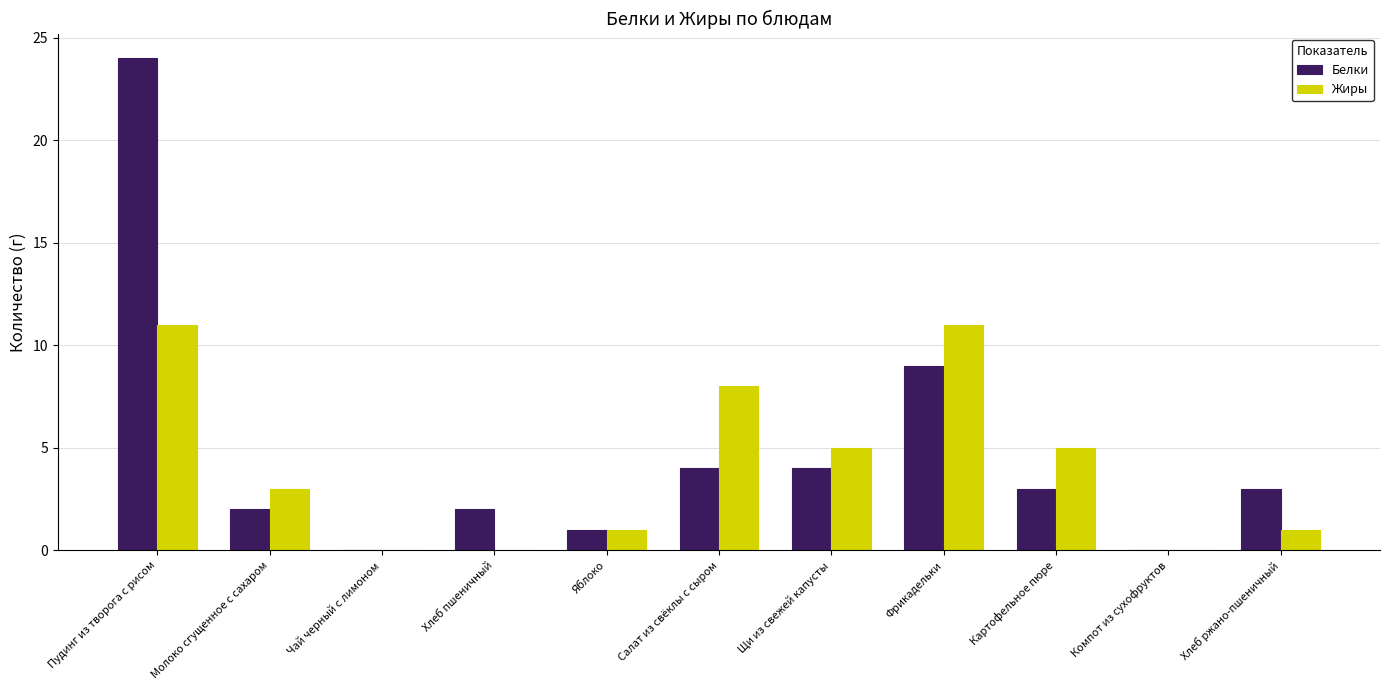

What is the sum of the Белки values at Компот из сухофруктов and Хлеб пшеничный?

2